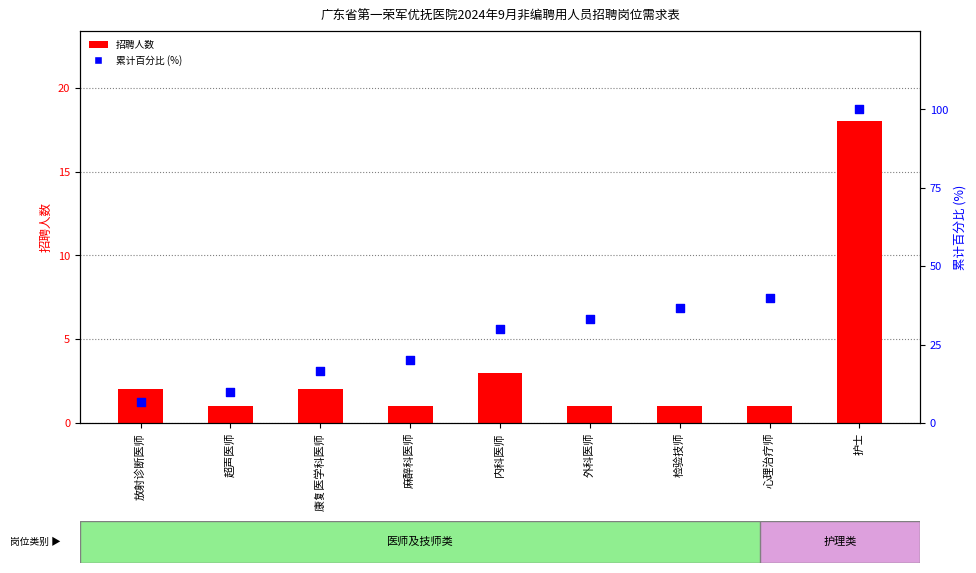

What are all the series names shown in the legend?

招聘人数, 累计百分比